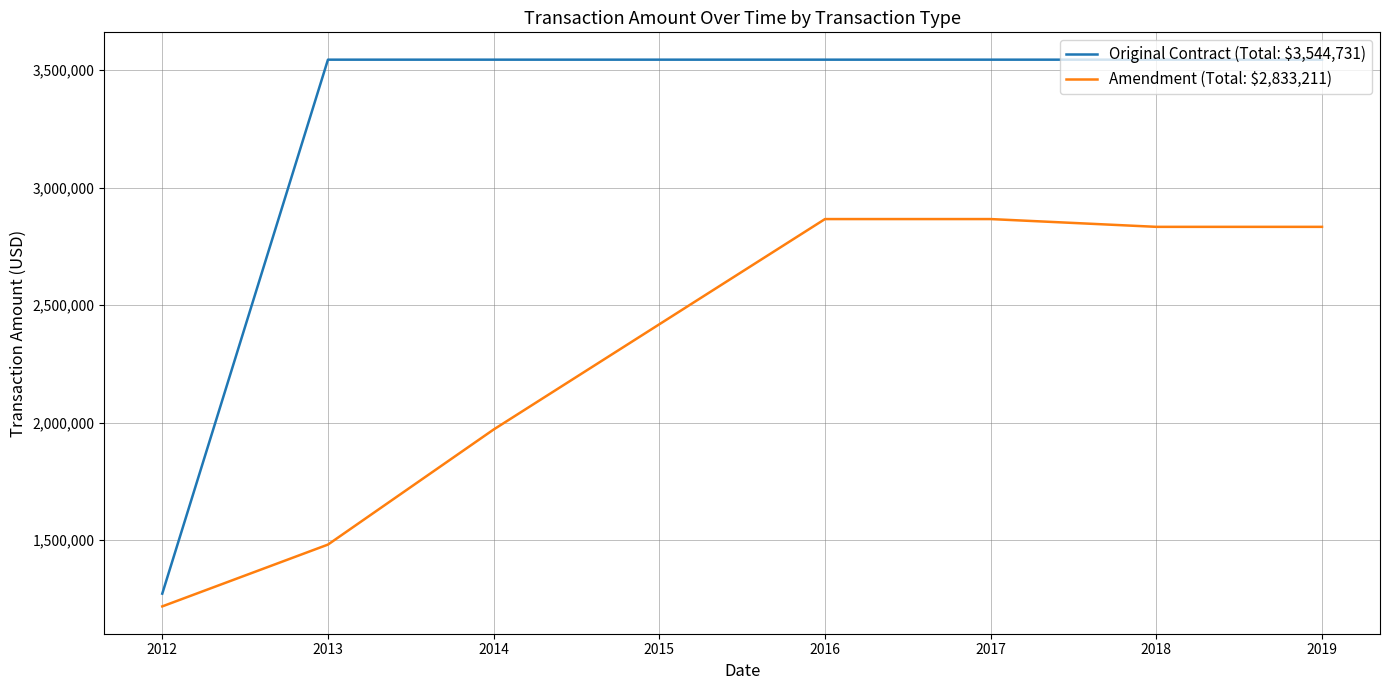

What are all the series names shown in the legend?

Original Contract (Total: $3,544,731), Amendment (Total: $2,833,211)